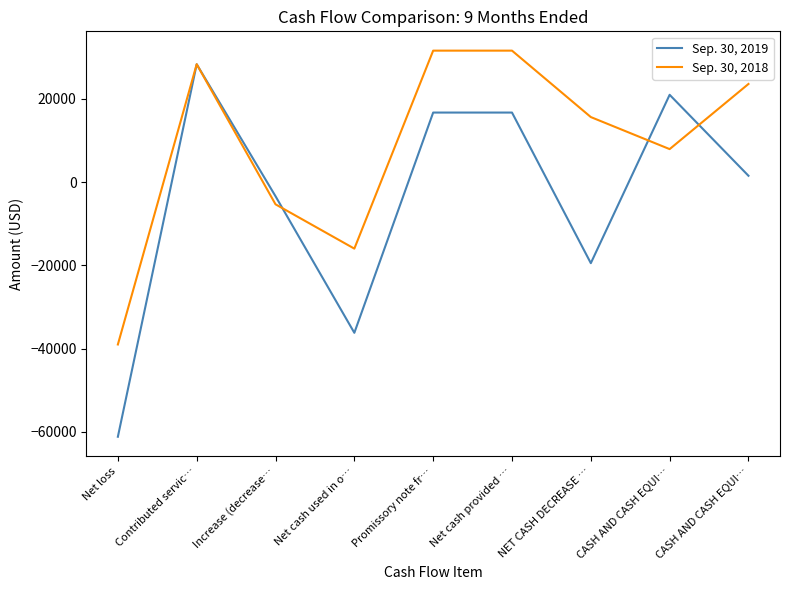

At which category is the sum across all series the highest?

Contributed servic…